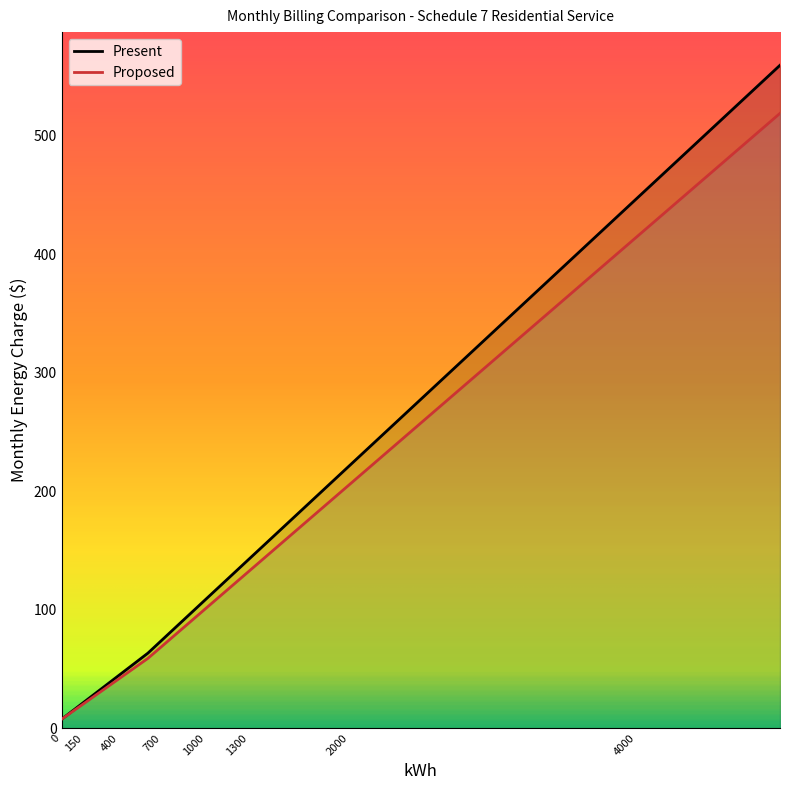

The value of Proposed at 700 is 29.1. True or false?

False